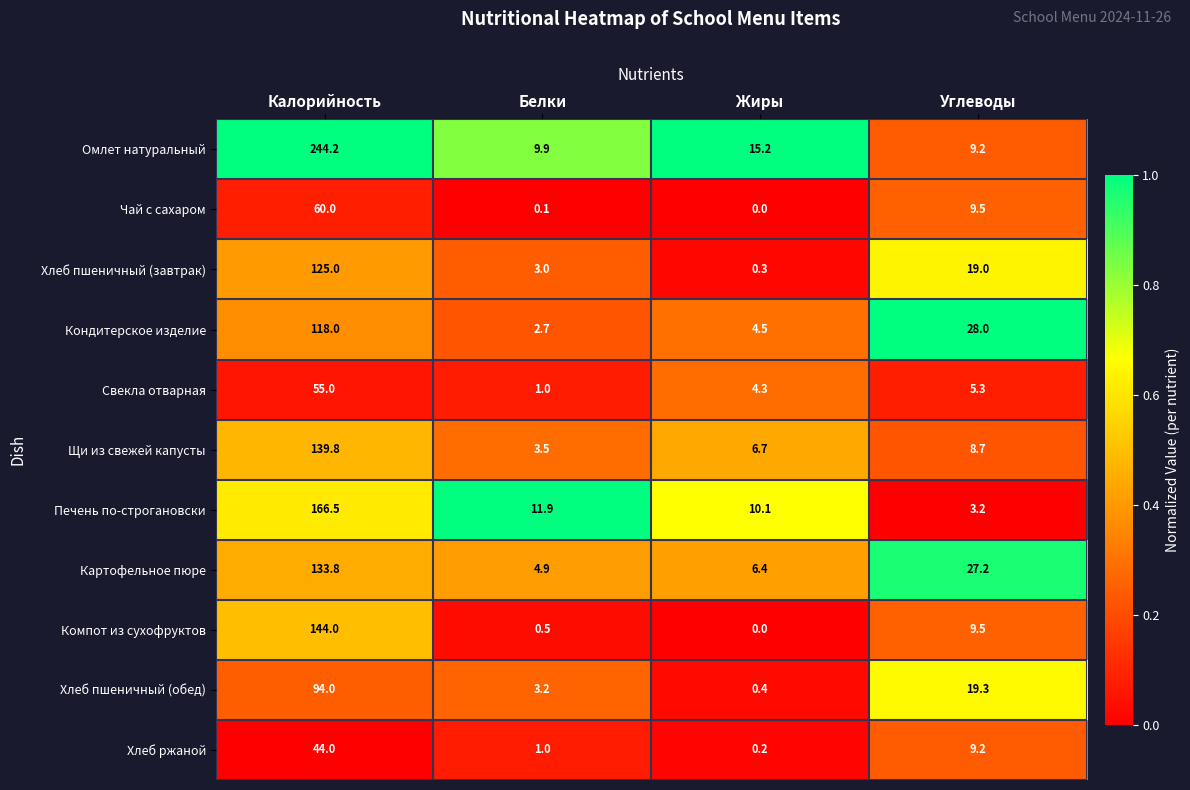

What is the maximum value shown in the chart?

244.2